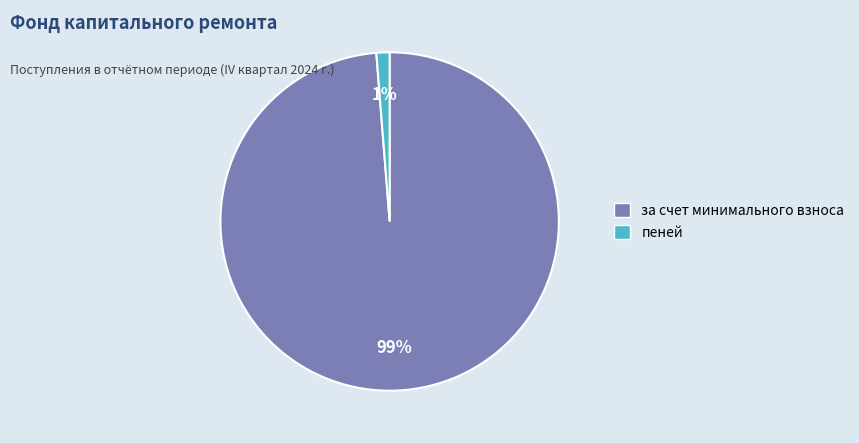

How many segments does this pie chart have?

2